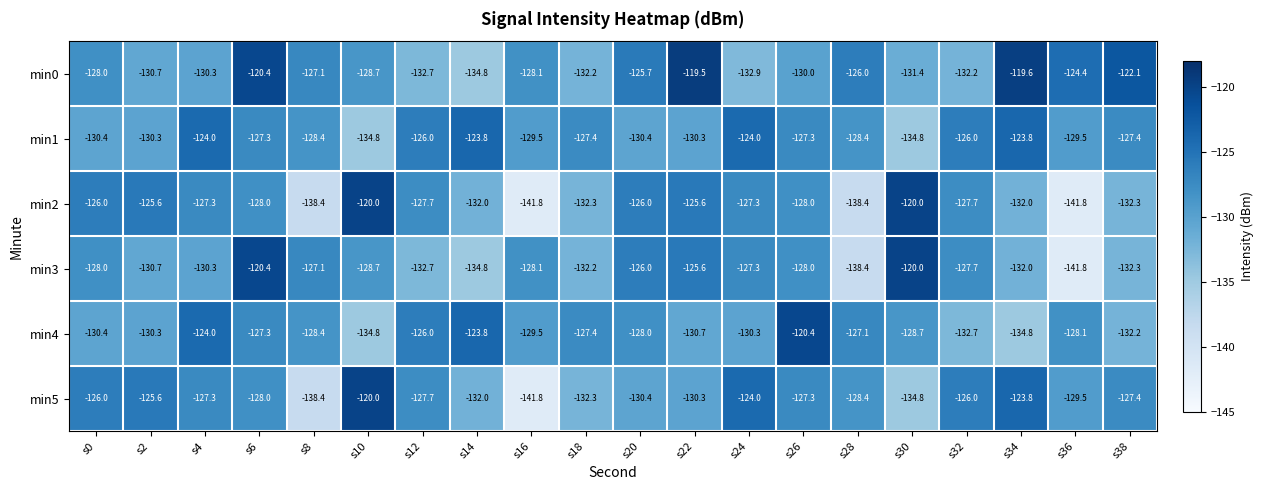

What is the greatest value displayed?

-119.5